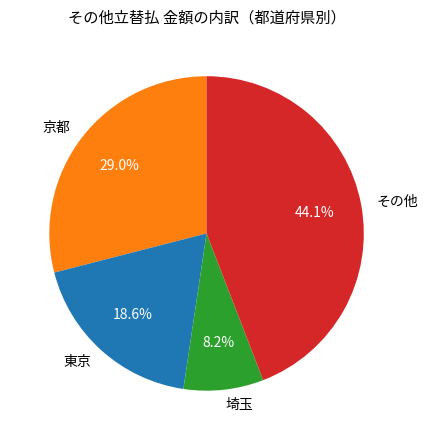

Which category has the biggest portion of the pie?

その他